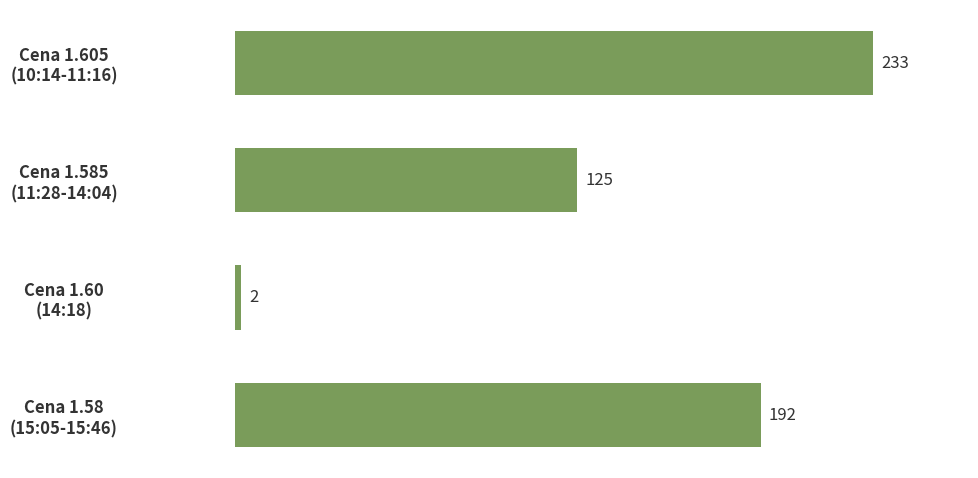

What is the value of the 1st bar from the top?

233